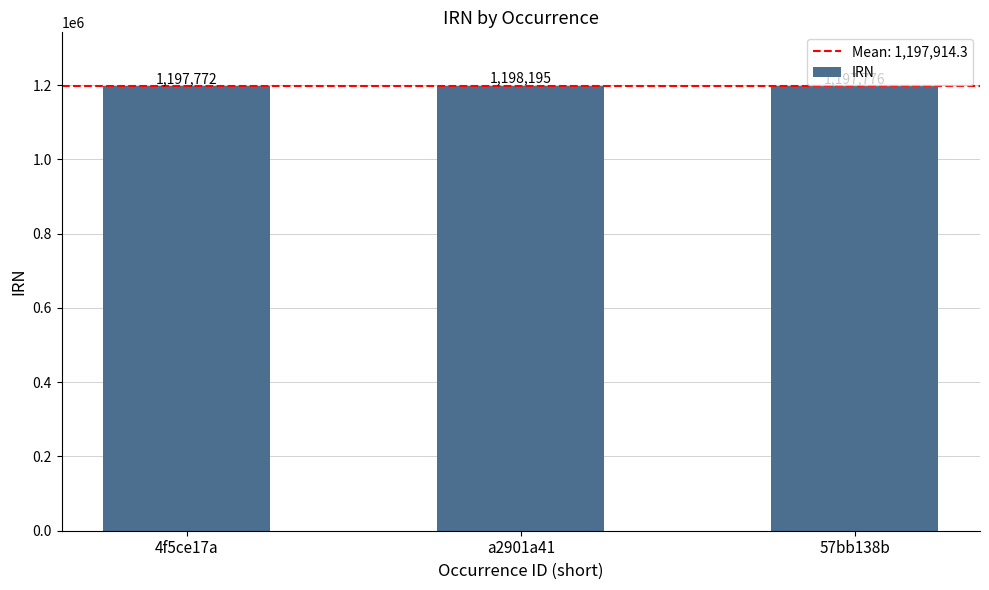

The chart shows a value of 1197772 at 4f5ce17a. True or false?

True